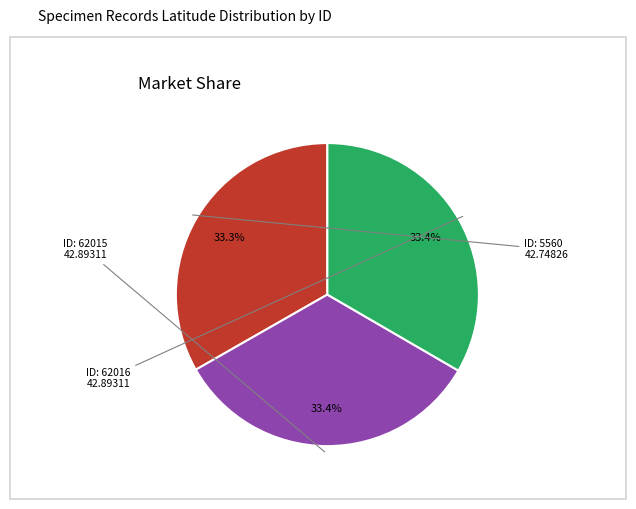

Is there any slice that represents more than half of the pie?

No